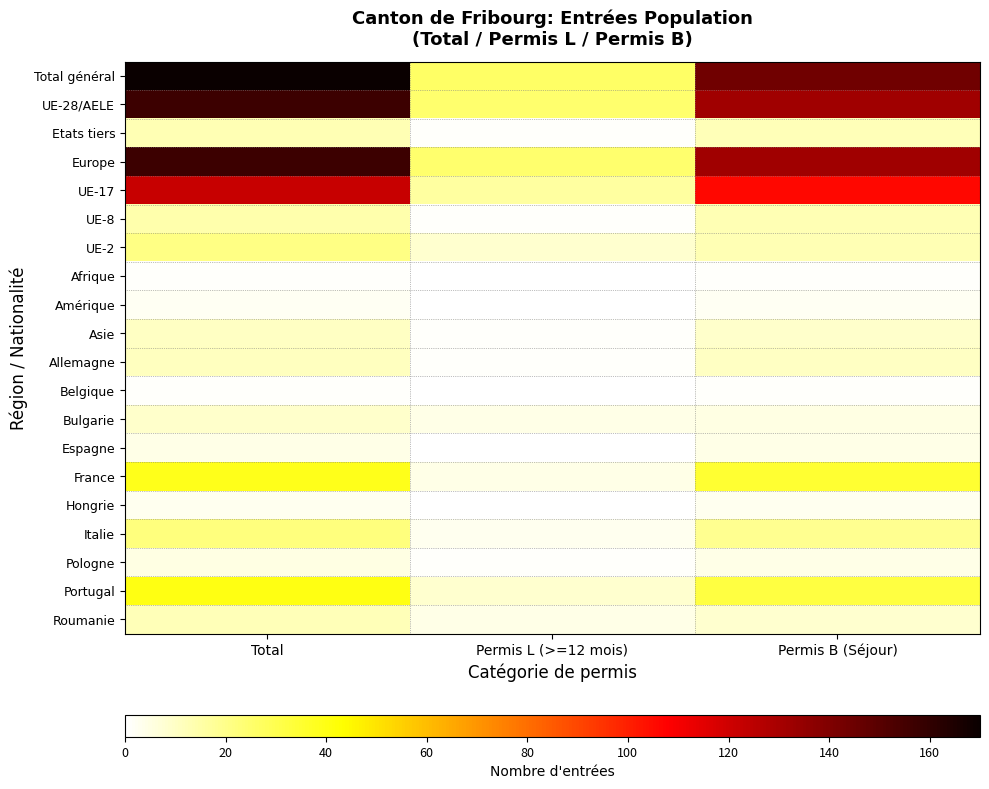

Rank the categories by Portugal value from lowest to highest.

Permis L (>=12 mois), Permis B (Séjour), Total